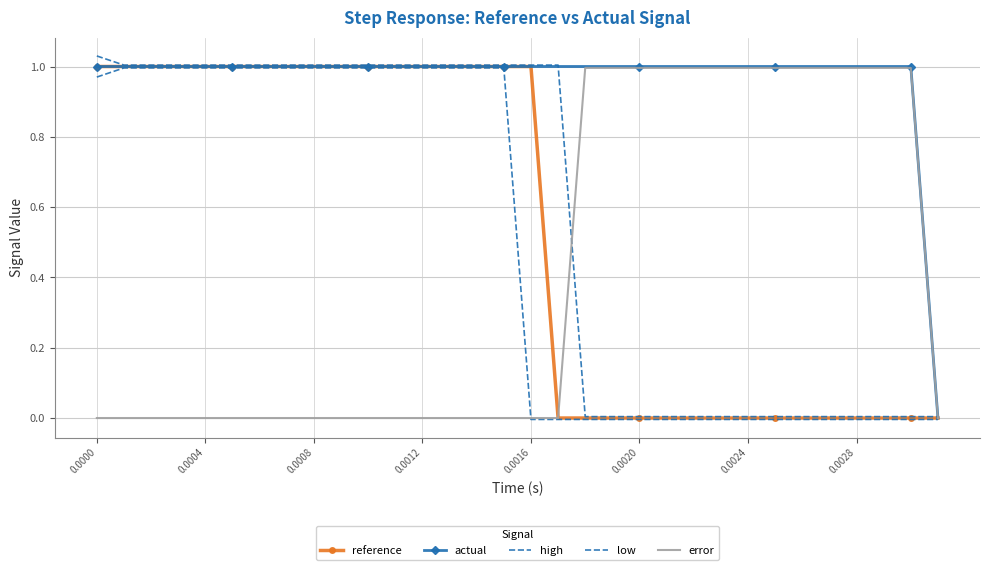

What is the difference between the second highest and second lowest values in the low series?

1.0